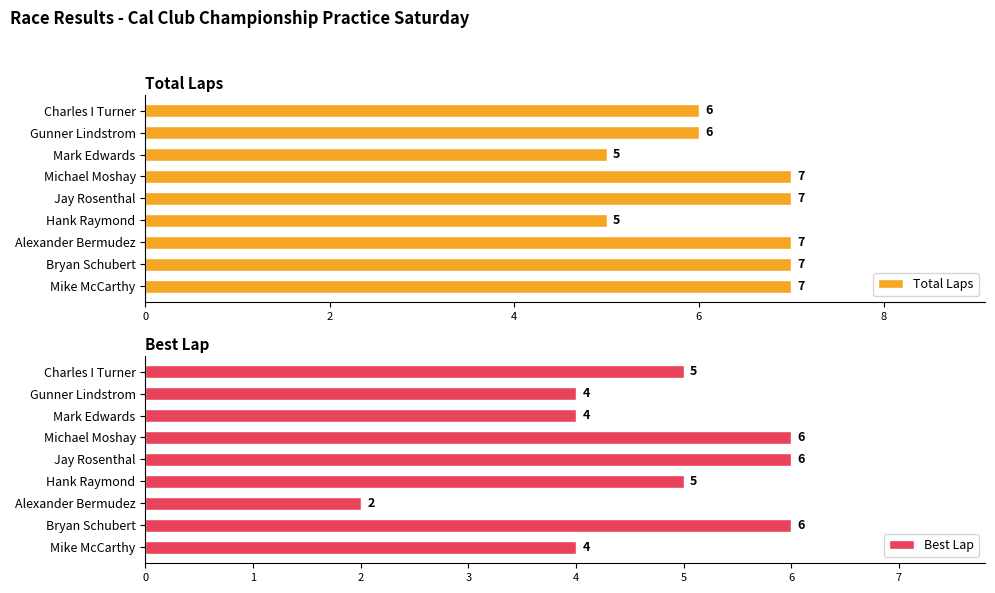

At which category does the chart reach its minimum across all series?

4